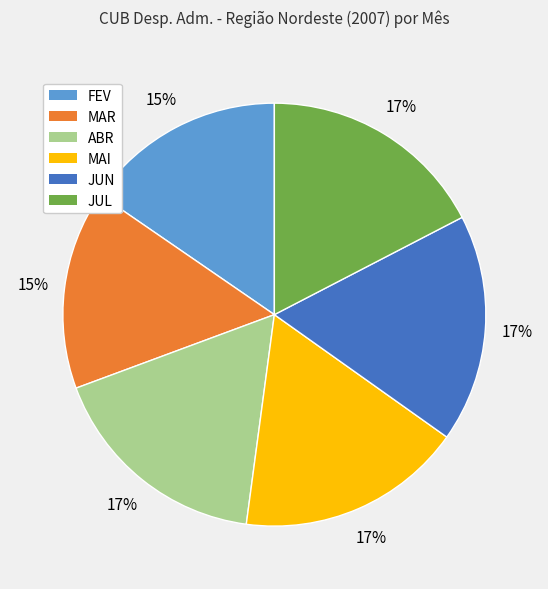

To the nearest percent, what is the average slice percentage?

17%